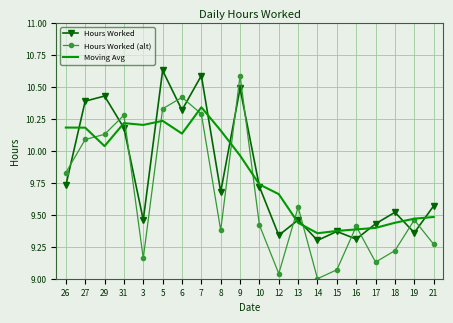

Rank the series at 3 from highest to lowest value.

Moving Avg, Hours Worked, Hours Worked (alt)